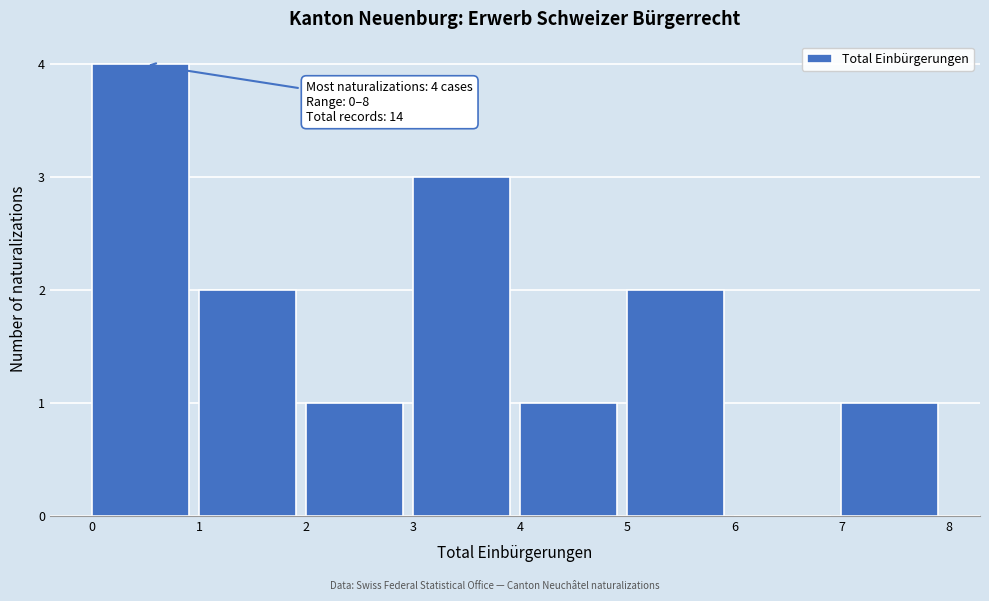

Which range on the x-axis has the tallest bar?

0 to 1